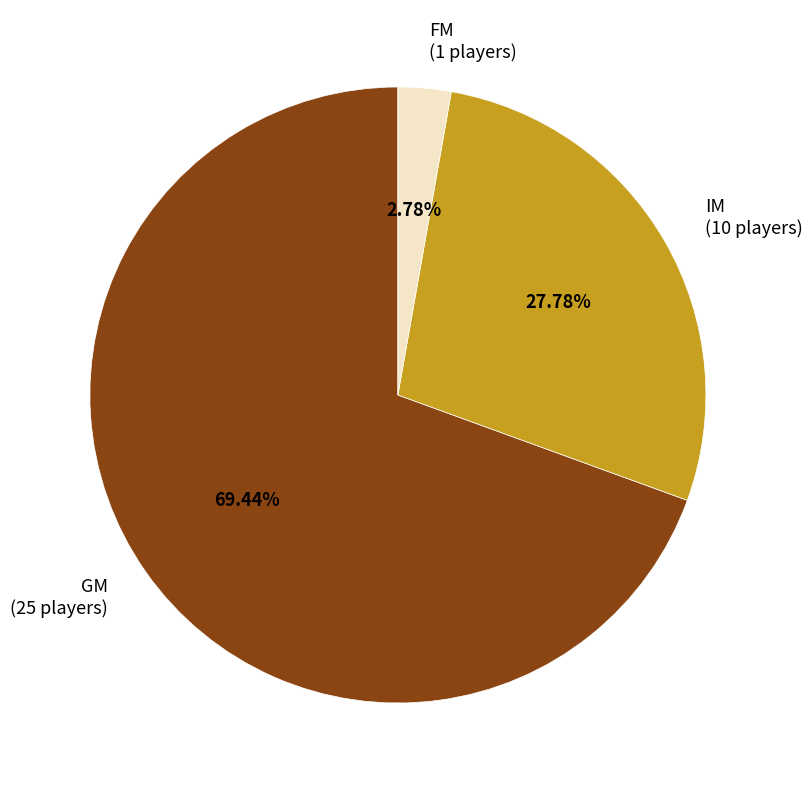

How many segments does this pie chart have?

3